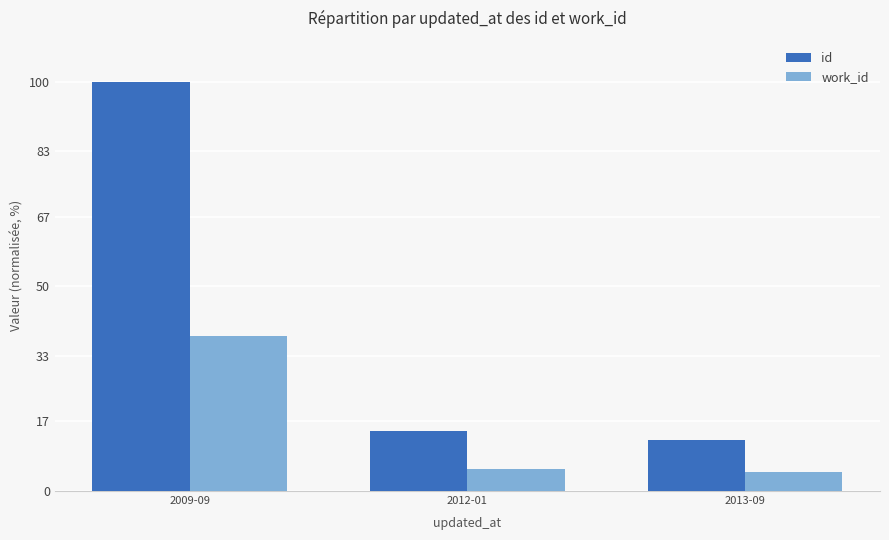

List the series in order of their overall mean, highest first.

id, work_id